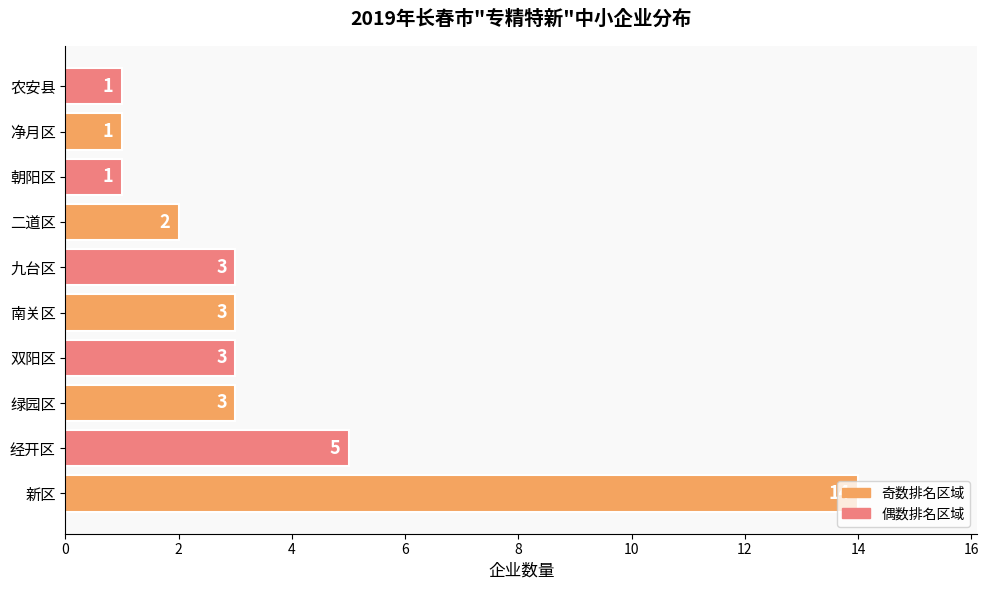

What is the difference between the maximum and minimum values?

13